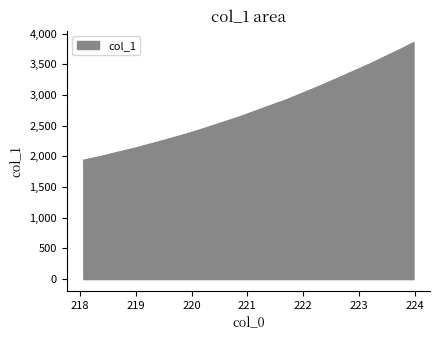

What is the difference between the maximum and minimum values?

1917.1